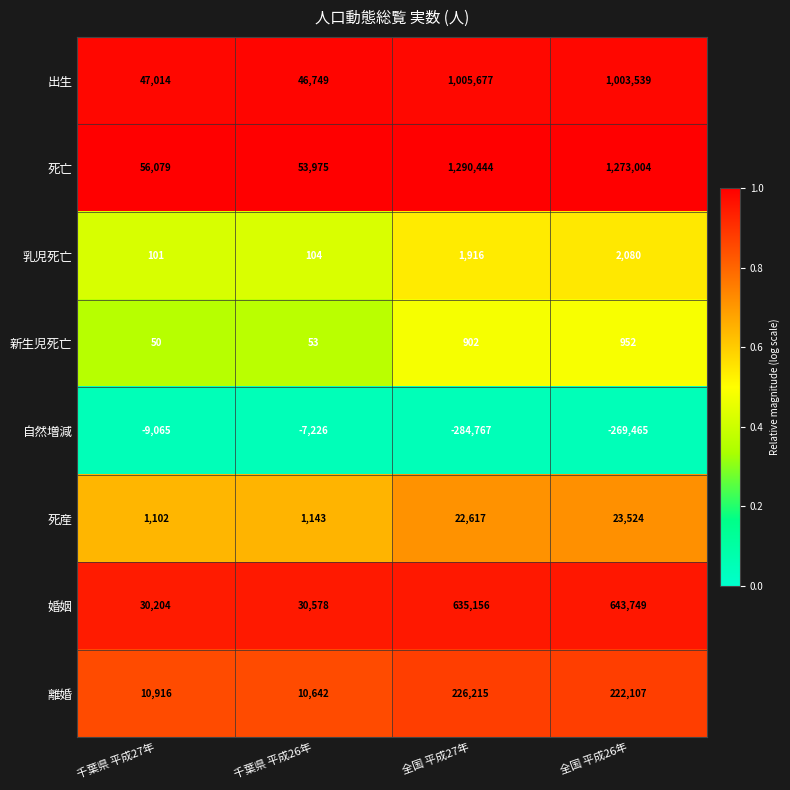

Rank the series at 全国 平成27年 from lowest to highest value.

自然増減, 新生児死亡, 乳児死亡, 死産, 離婚, 婚姻, 出生, 死亡